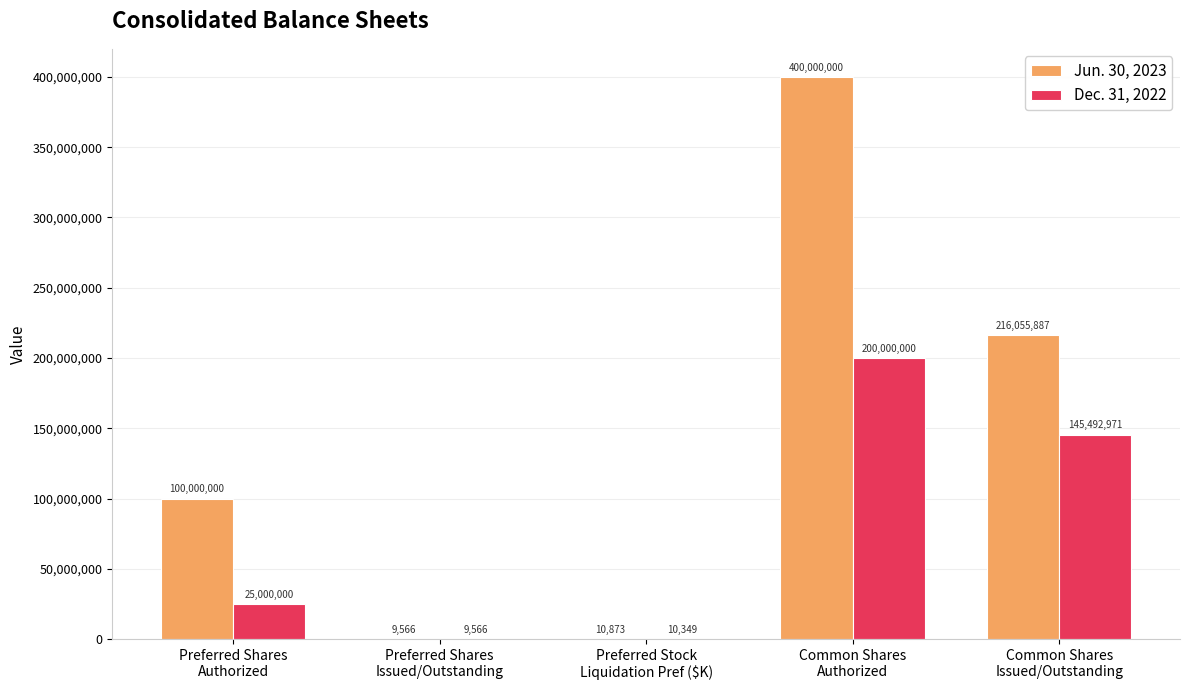

At which label does Dec. 31, 2022 reach its peak?

Common Shares
Authorized